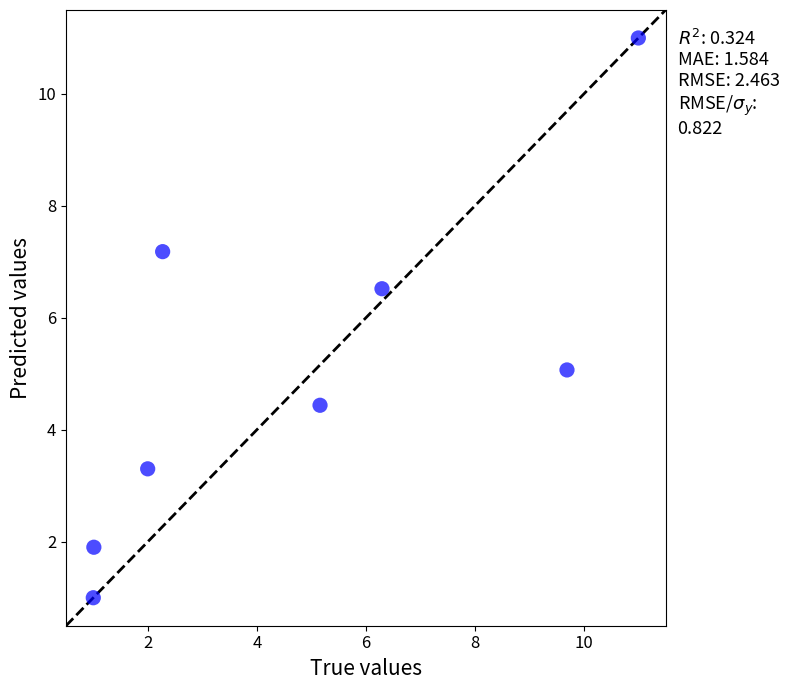

What is the range of Y values (max minus min)?

10.0